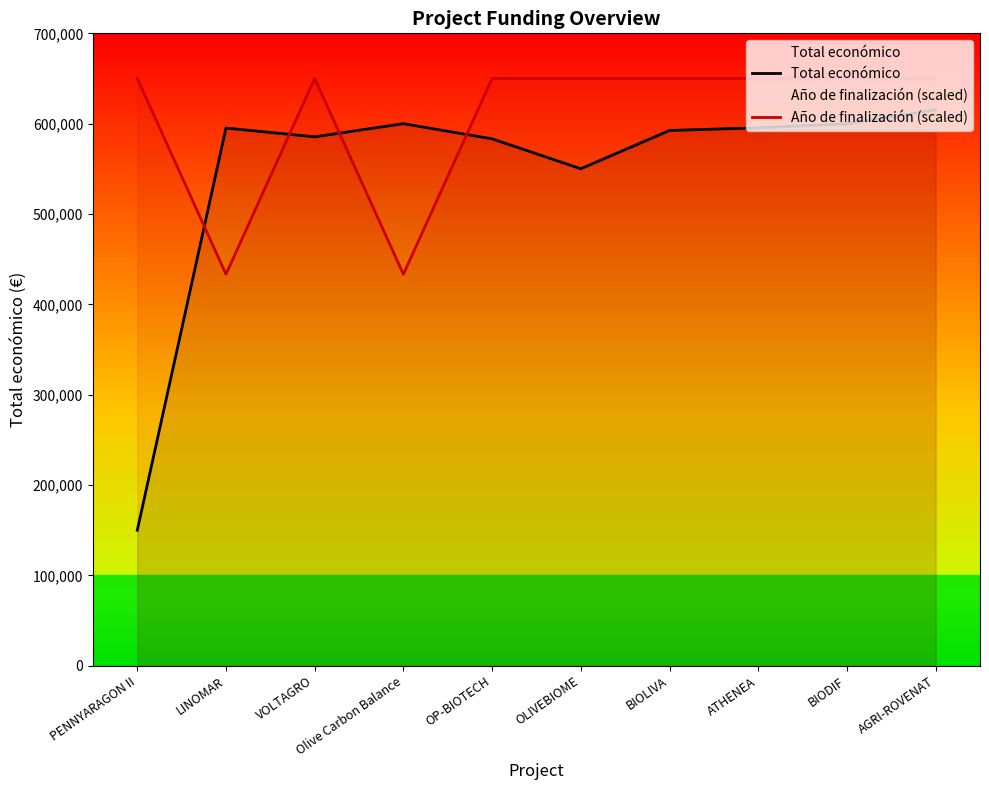

Reading left to right, what are all the values shown in this chart?

Total económico: PENNYARAGON II=150000.0	LINOMAR=595173.0	VOLTAGRO=585460.0	Olive Carbon Balance=599992.0	OP-BIOTECH=583223.0	OLIVEBIOME=550111.0	BIOLIVA=592475.0	ATHENEA=595436.0	BIODIF=599927.0	AGRI-ROVENAT=615375.0
Año de finalización (scaled): PENNYARAGON II=650000.0	LINOMAR=433333.3	VOLTAGRO=650000.0	Olive Carbon Balance=433333.3	OP-BIOTECH=650000.0	OLIVEBIOME=650000.0	BIOLIVA=650000.0	ATHENEA=650000.0	BIODIF=650000.0	AGRI-ROVENAT=650000.0